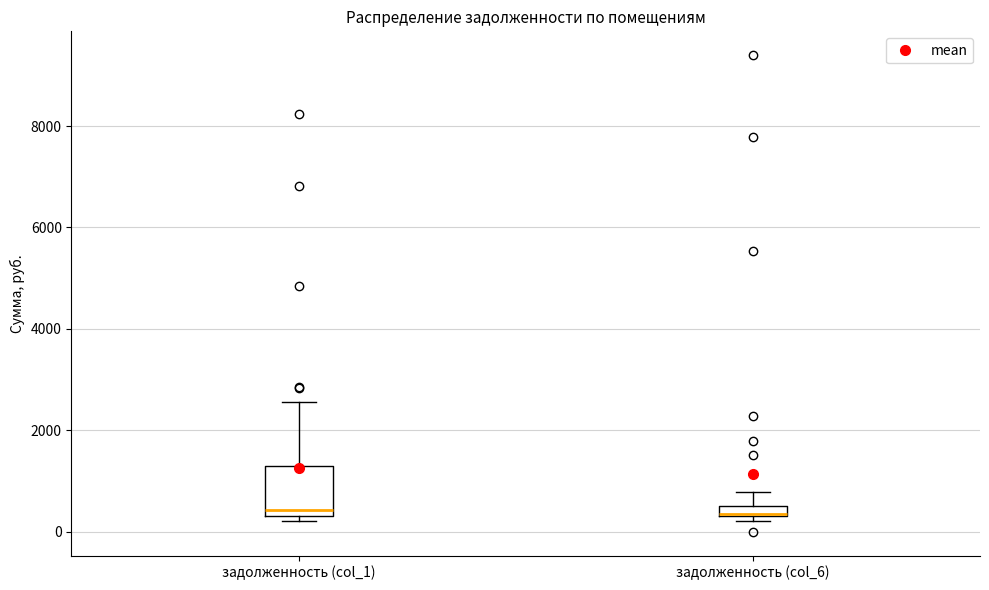

Which box is the tallest, from its lower edge to its upper edge?

задолженность (col_1)